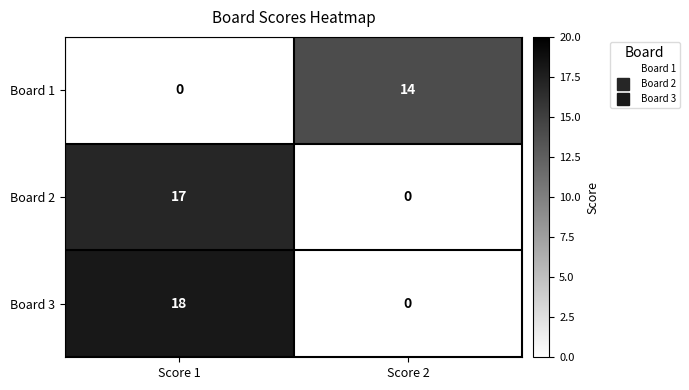

What is the spread (max minus min) of values at Score 1?

18